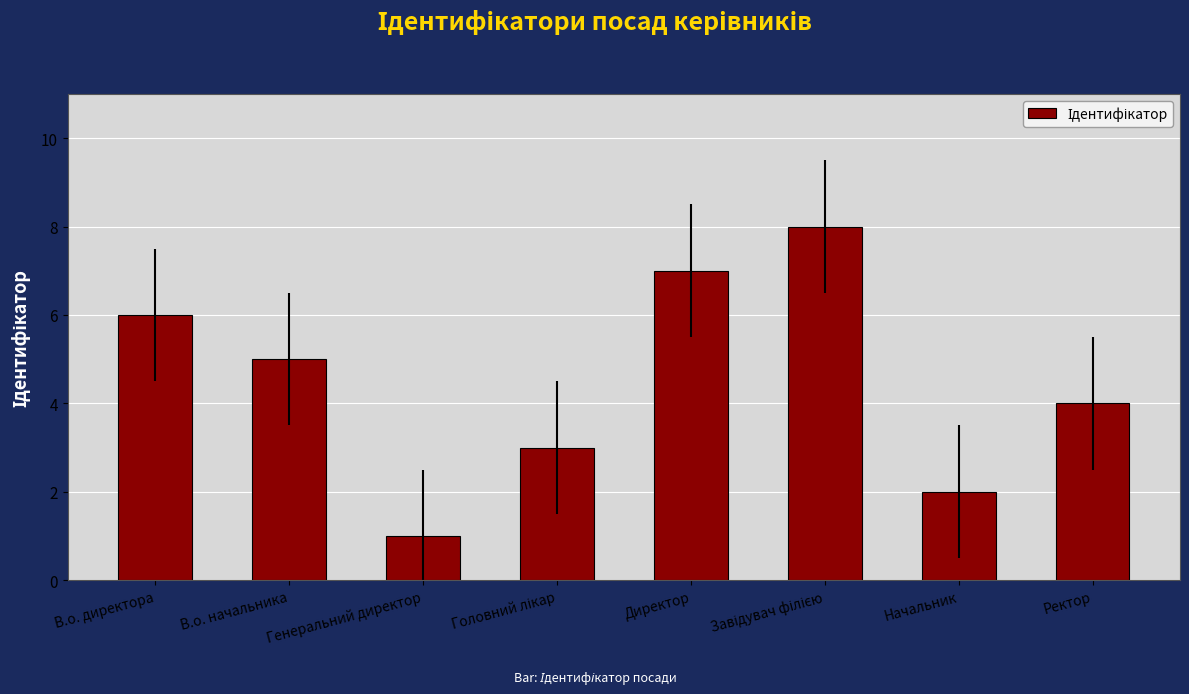

How many data points are less than 5?

4